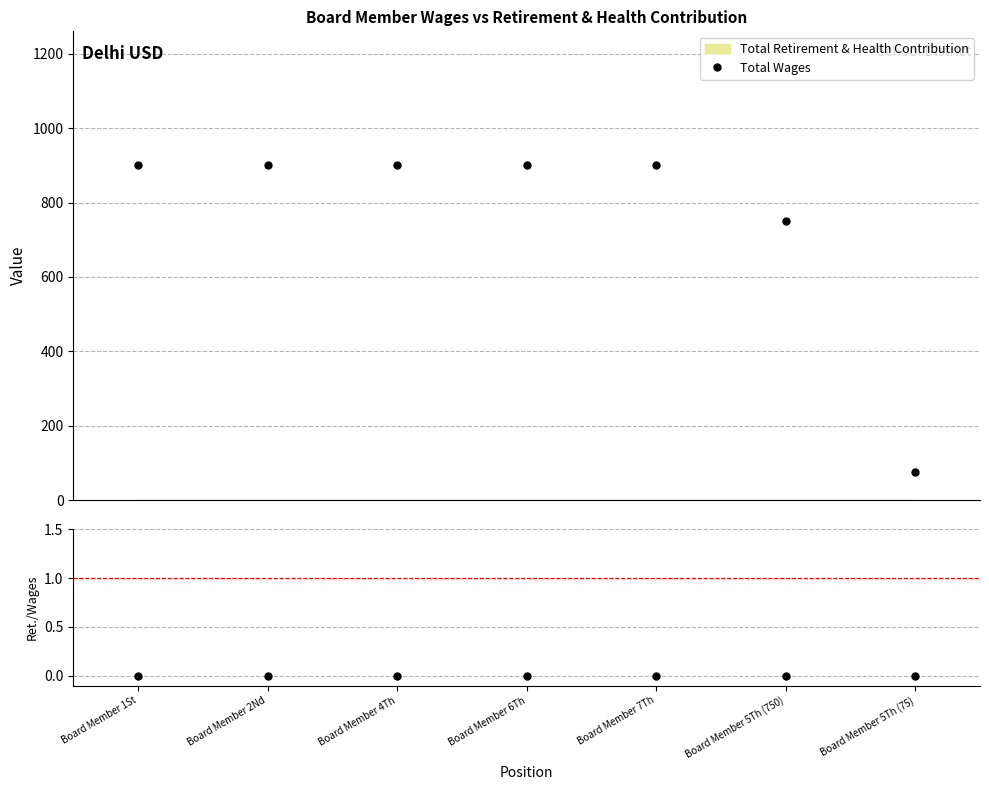

How many lines are shown in the chart?

2